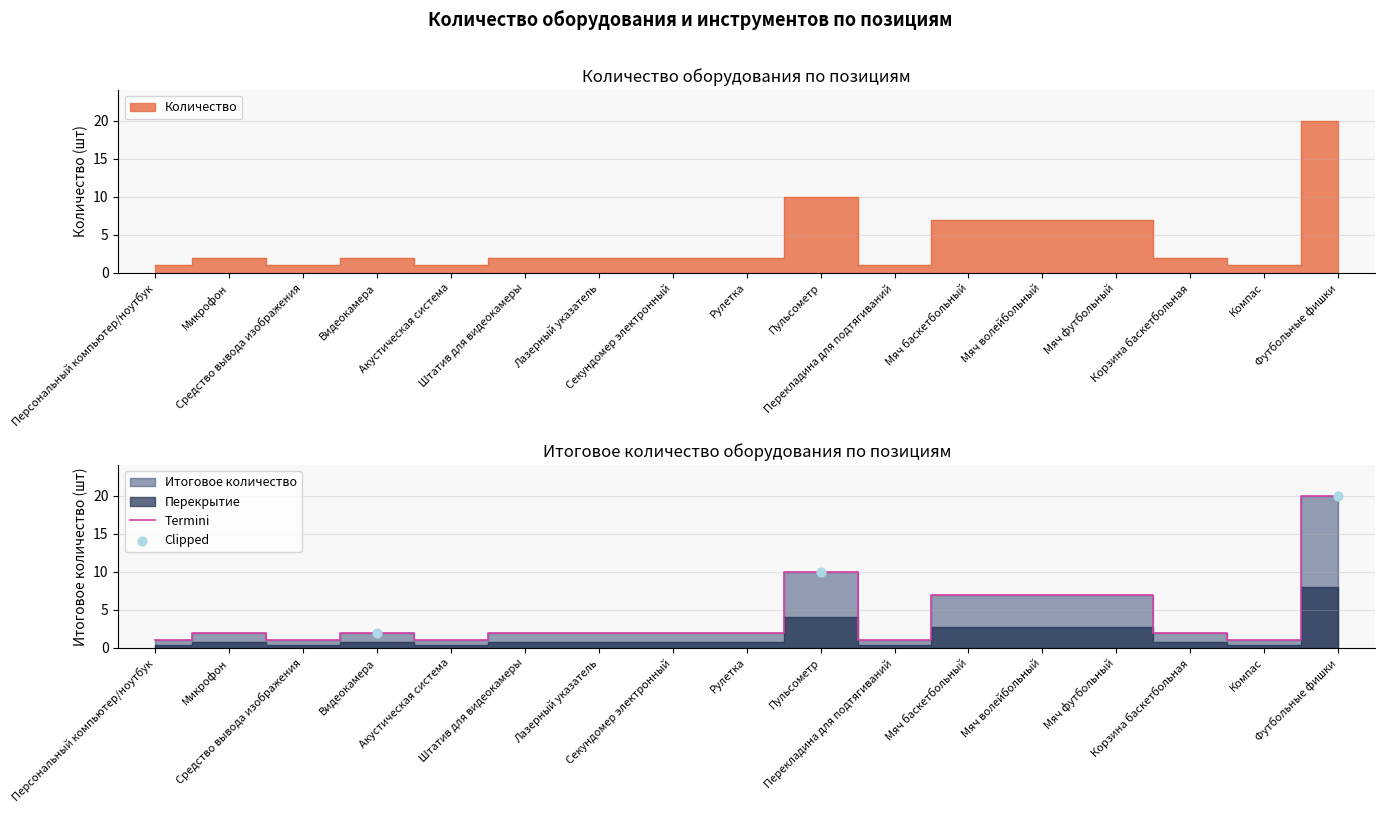

Which series has the largest Y range (max minus min)?

Количество